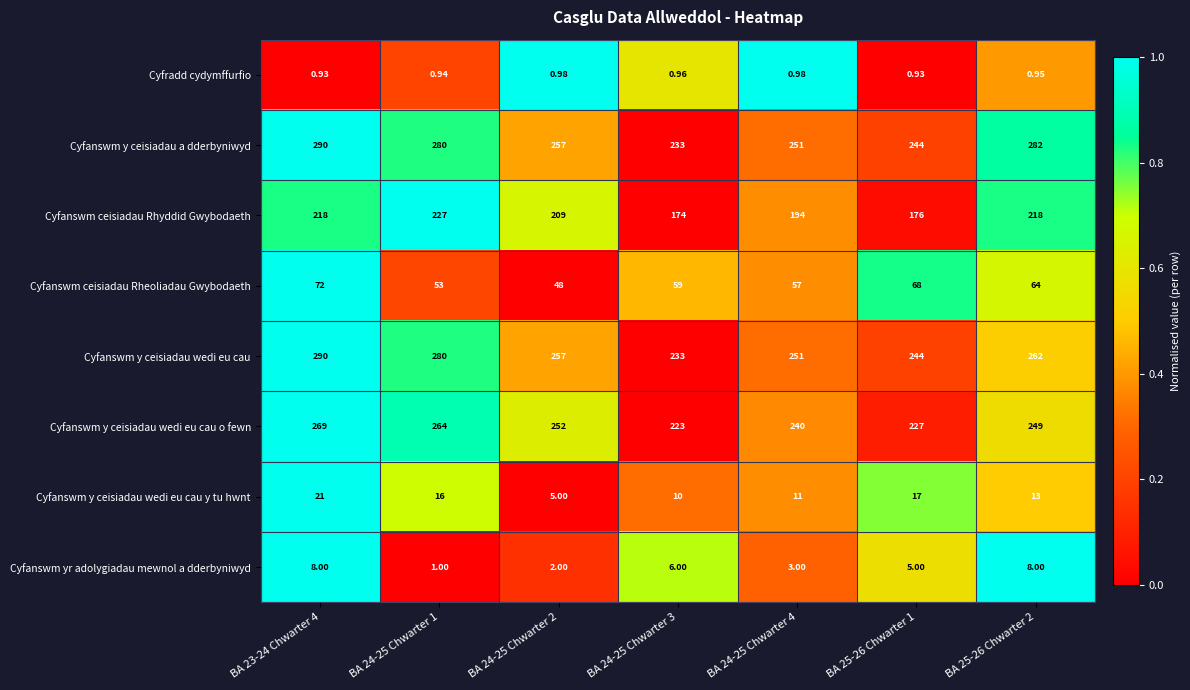

Between BA 24-25 Chwarter 2 and BA 25-26 Chwarter 1, which series saw the biggest shift?

Cyfanswm ceisiadau Rhyddid Gwybodaeth